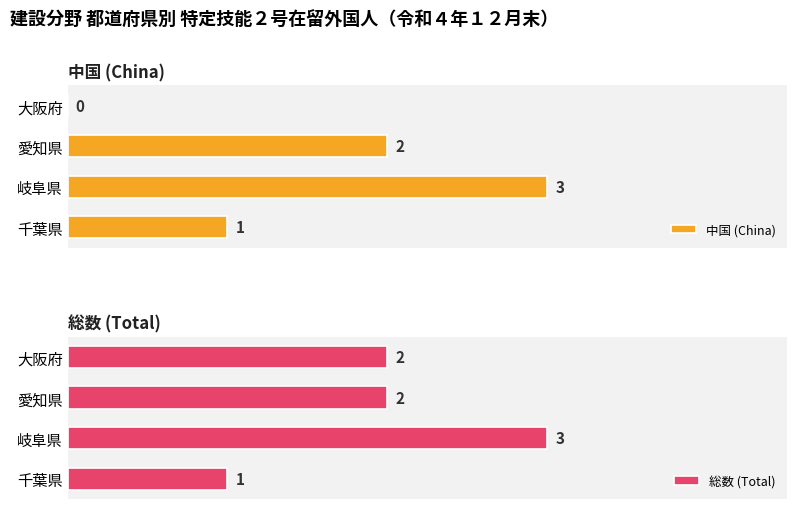

List the series in order of their peak value, lowest first.

中国 (China), 総数 (Total)